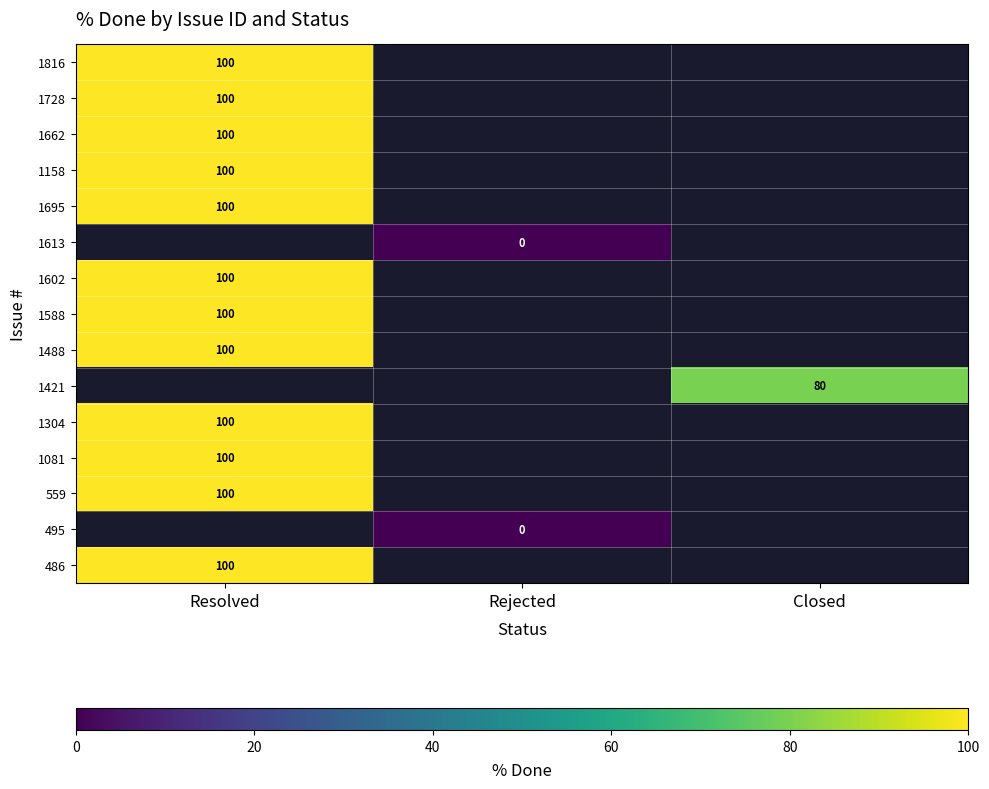

What is the greatest value displayed?

100.0